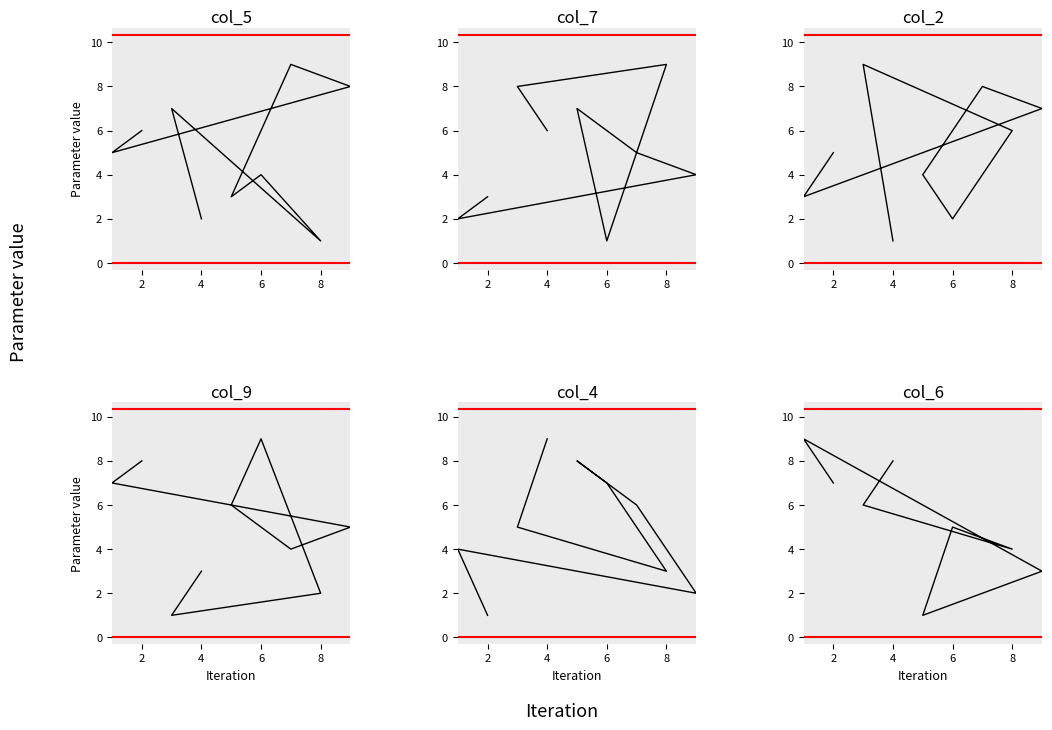

How many data points does each series have?

9